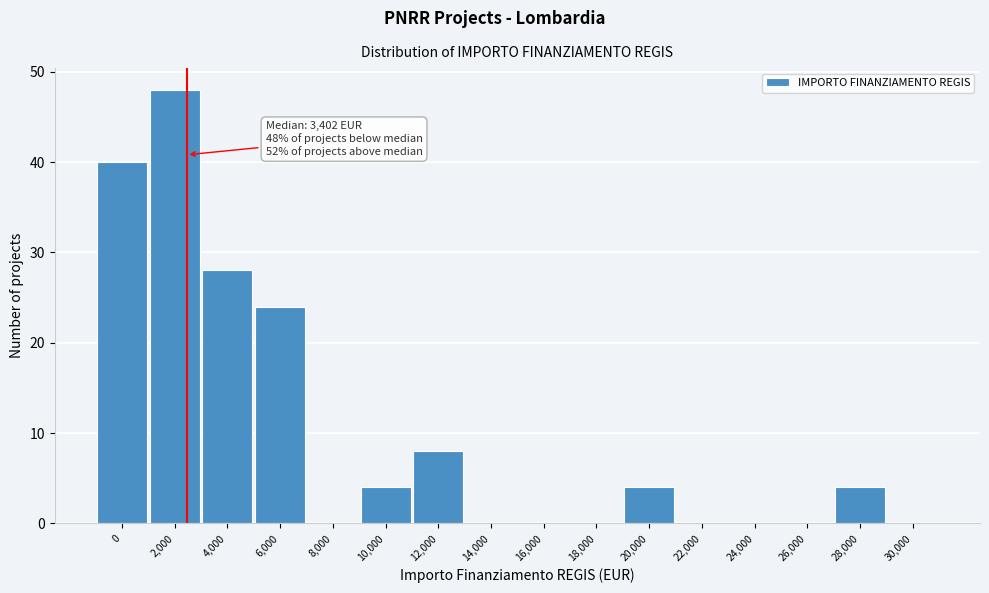

Reading left to right, transcribe all the data shown in this chart.

0=40	2,000=48	4,000=28	6,000=24	8,000=0	10,000=4	12,000=8	14,000=0	16,000=0	18,000=0	20,000=4	22,000=0	24,000=0	26,000=0	28,000=4	30,000=0